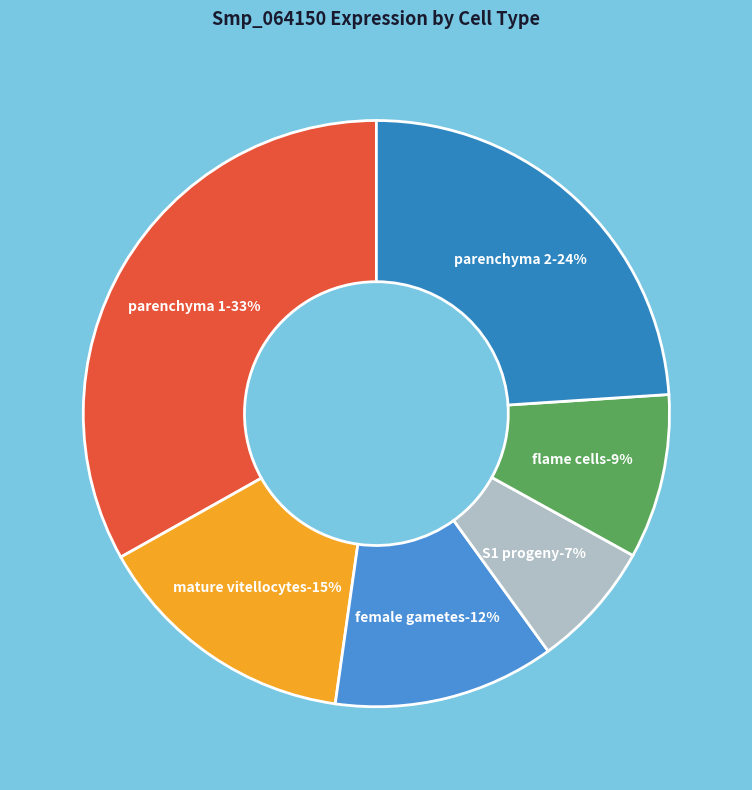

Which category has the smallest portion of the pie?

S1 progeny